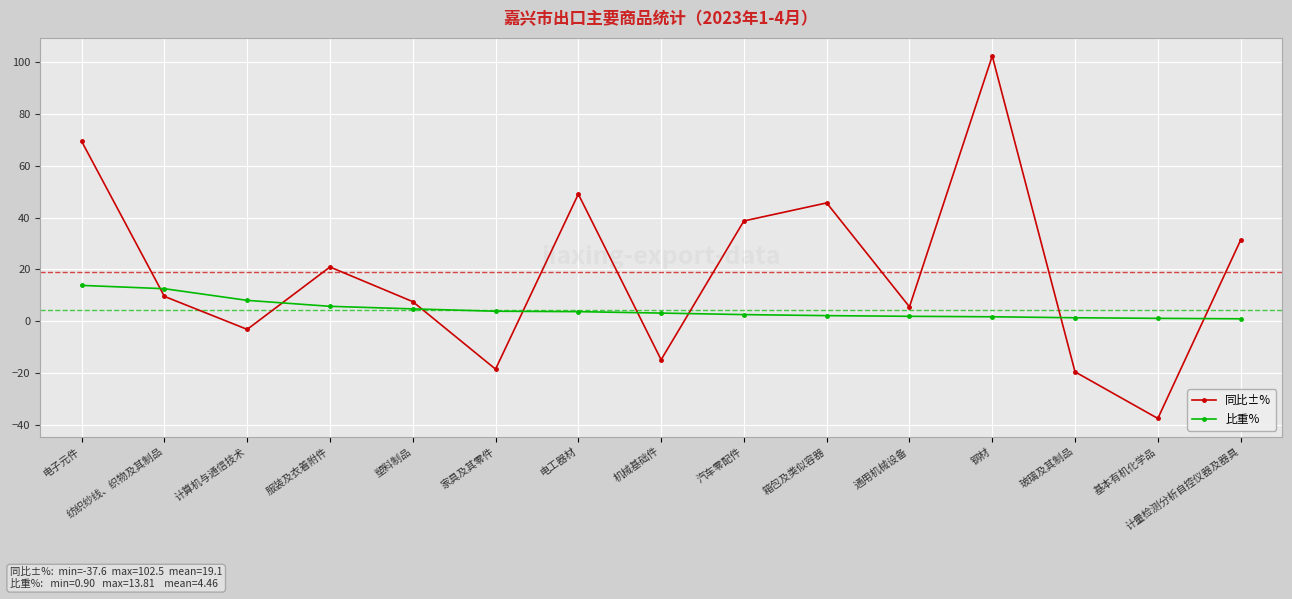

True or false: 比重% has a value of 7.8 at 电子元件.

False